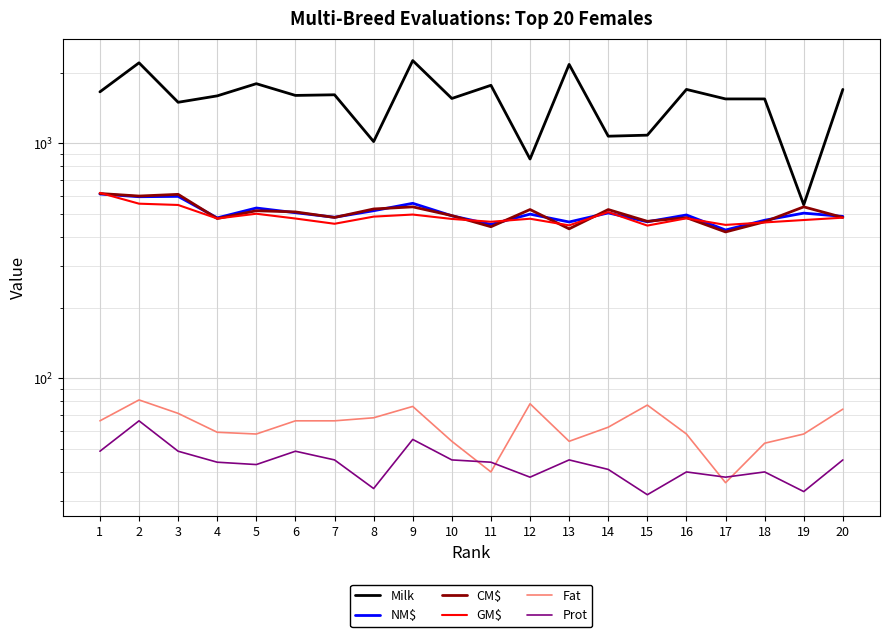

Reading left to right, extract all data points from this chart.

Milk: 1657	2202	1496	1593	1795	1600	1610	1018	2251	1553	1767	858	2168	1073	1084	1697	1546	1546	548	1697
NM$: 609	593	595	482	531	507	485	517	556	492	452	500	463	506	464	496	428	471	505	489
CM$: 612	597	607	479	517	511	484	526	537	493	442	523	433	523	466	483	420	464	537	484
GM$: 616	554	547	479	502	479	455	488	498	477	464	478	448	510	447	480	450	461	472	483
Fat: 66	81	71	59	58	66	66	68	76	54	40	78	54	62	77	58	36	53	58	74
Prot: 49	66	49	44	43	49	45	34	55	45	44	38	45	41	32	40	38	40	33	45